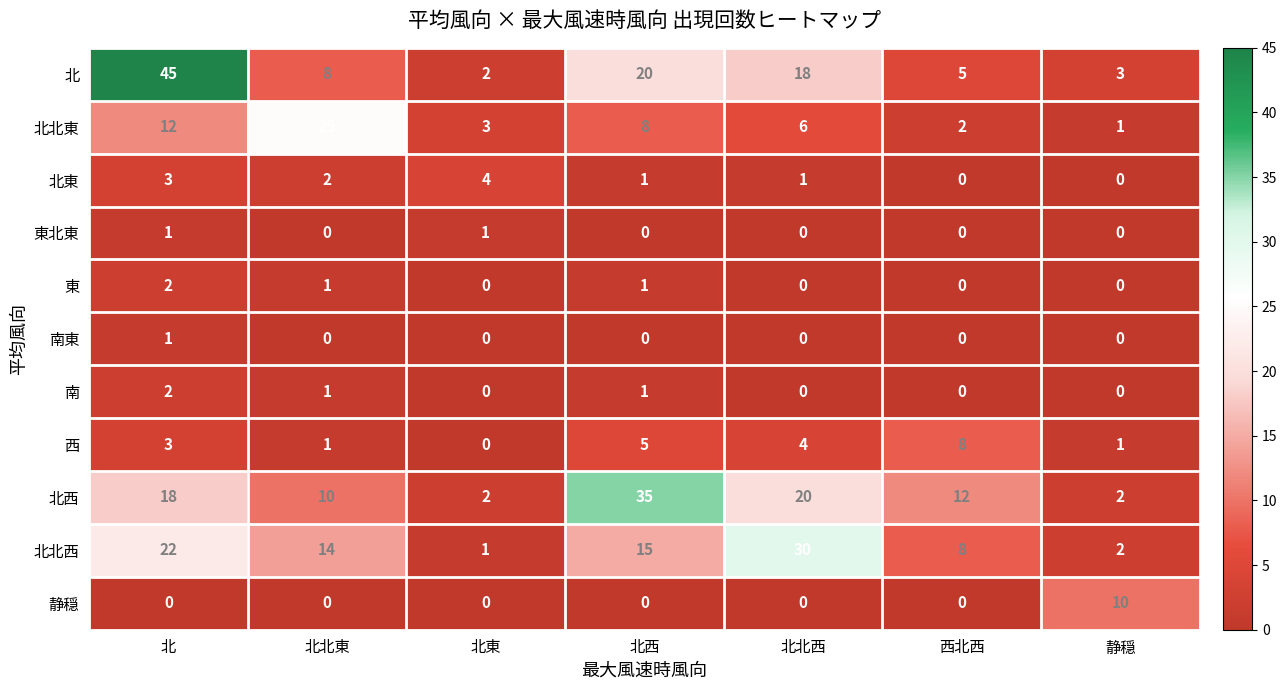

Between 北西 and 静穏, which series saw the biggest shift?

北西